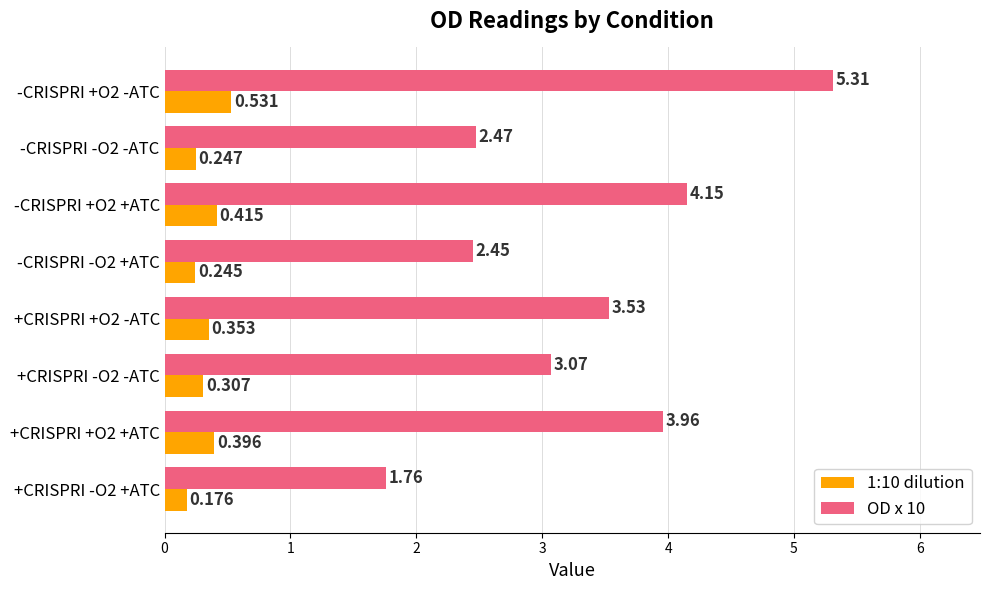

Rank the series by their maximum value, from lowest to highest.

1:10 dilution, OD x 10